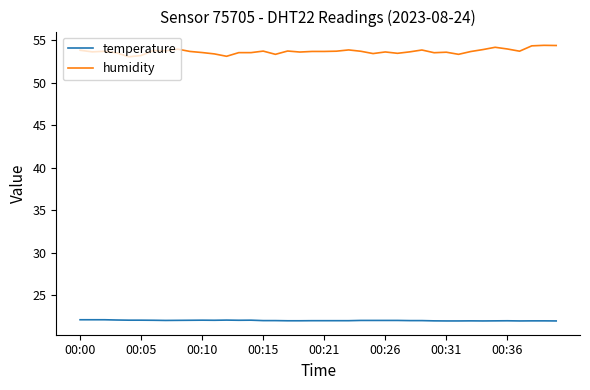

What is the maximum value for temperature?

22.1